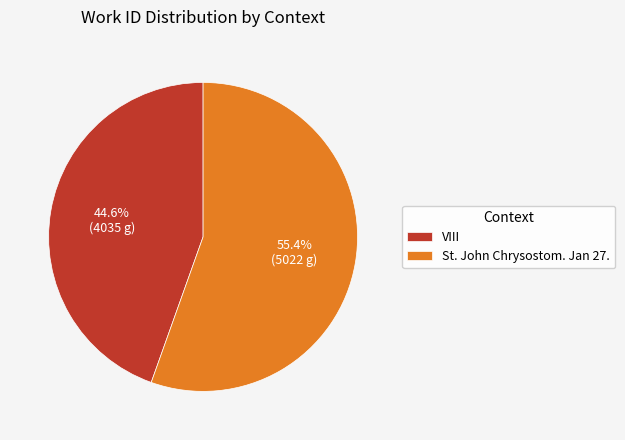

Is it true that VIII is 58% of the pie?

False